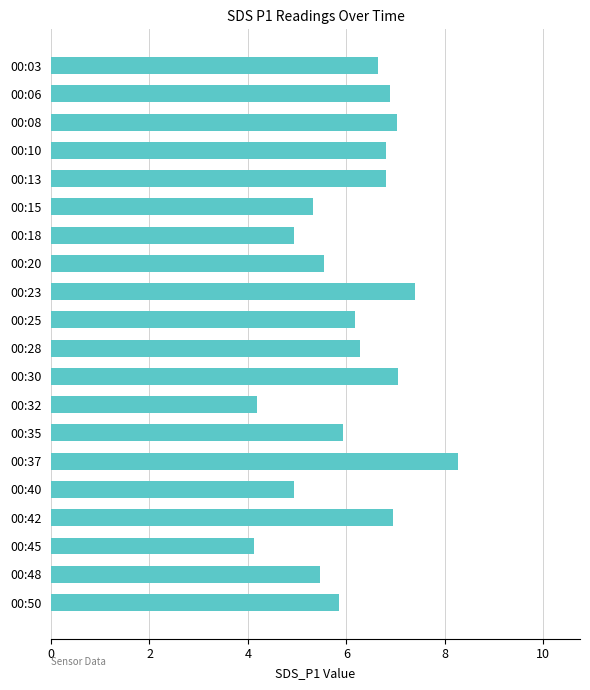

What is the difference between the values at 00:45 and 00:35?

1.8